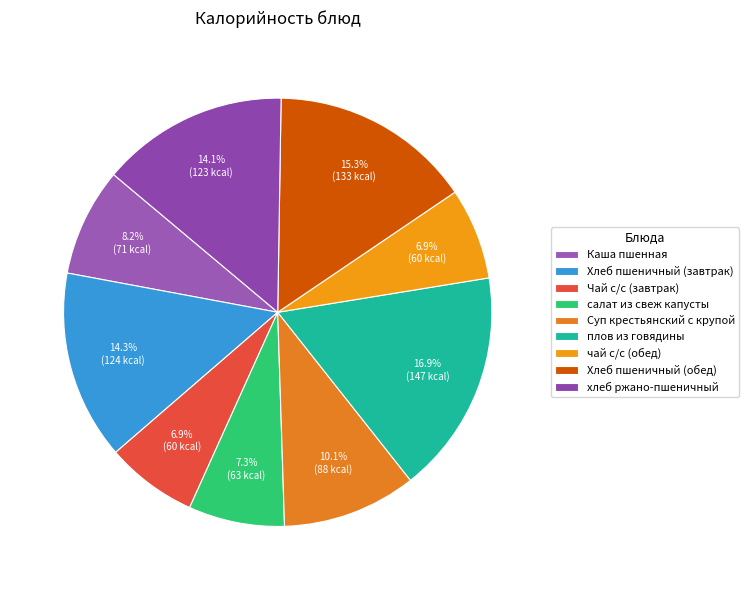

Which slice is the smallest?

Чай с/с (завтрак)